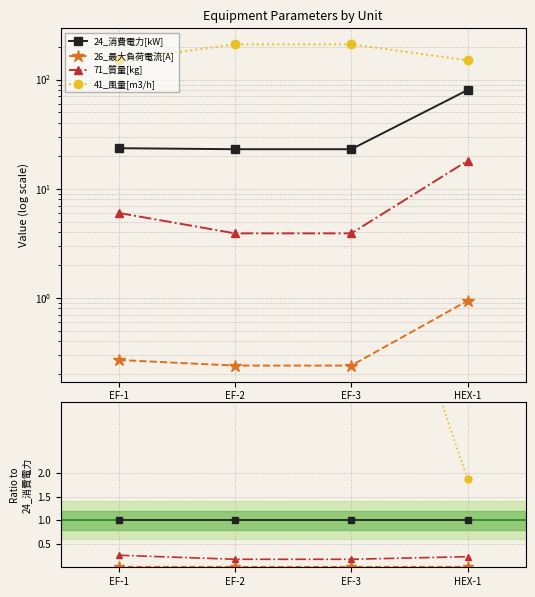

Which series has the largest total across all categories?

41_風量[m3/h]